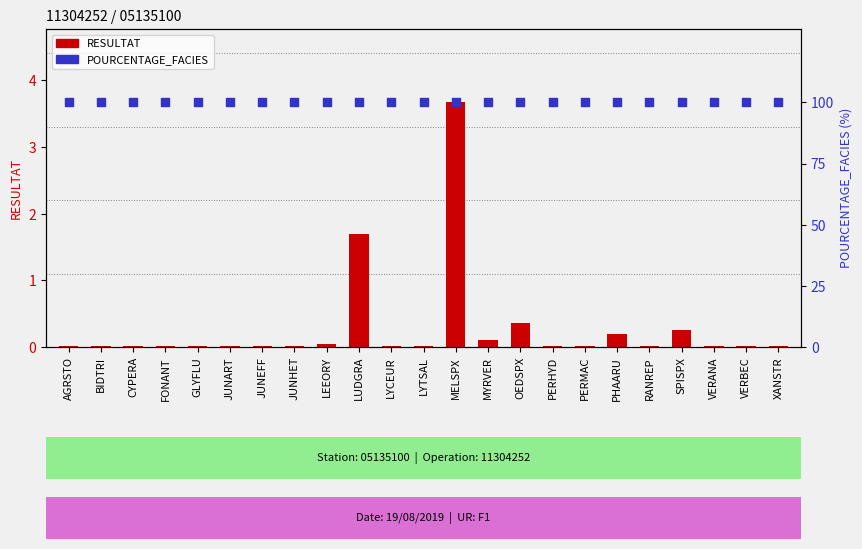

Is the value of RESULTAT at LYTSAL greater than the value of POURCENTAGE_FACIES at SPISPX?

No